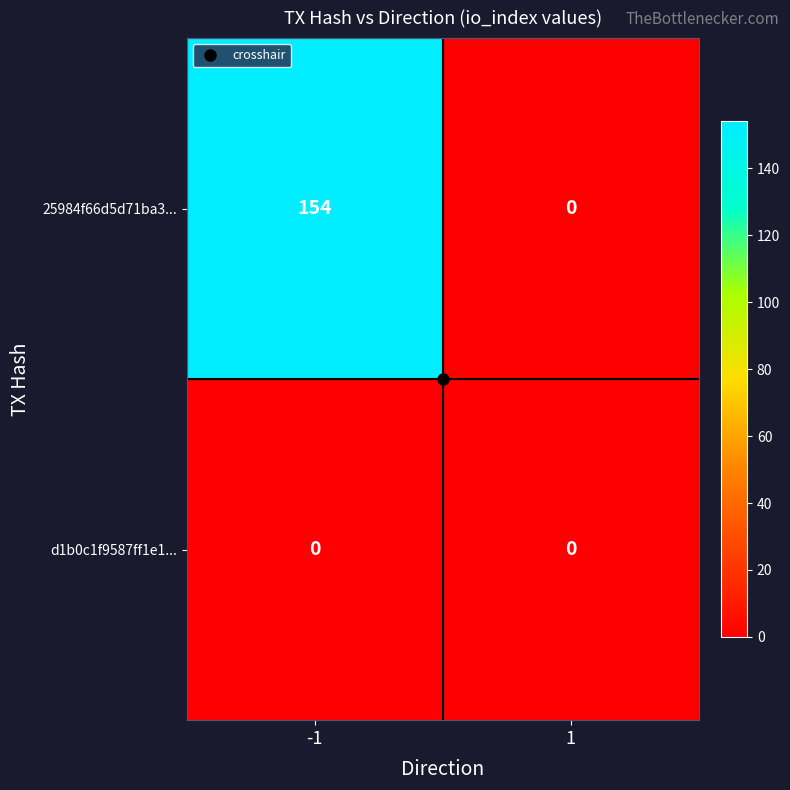

The 25984f66d5d71ba3... series shows 203 at -1. True or false?

False